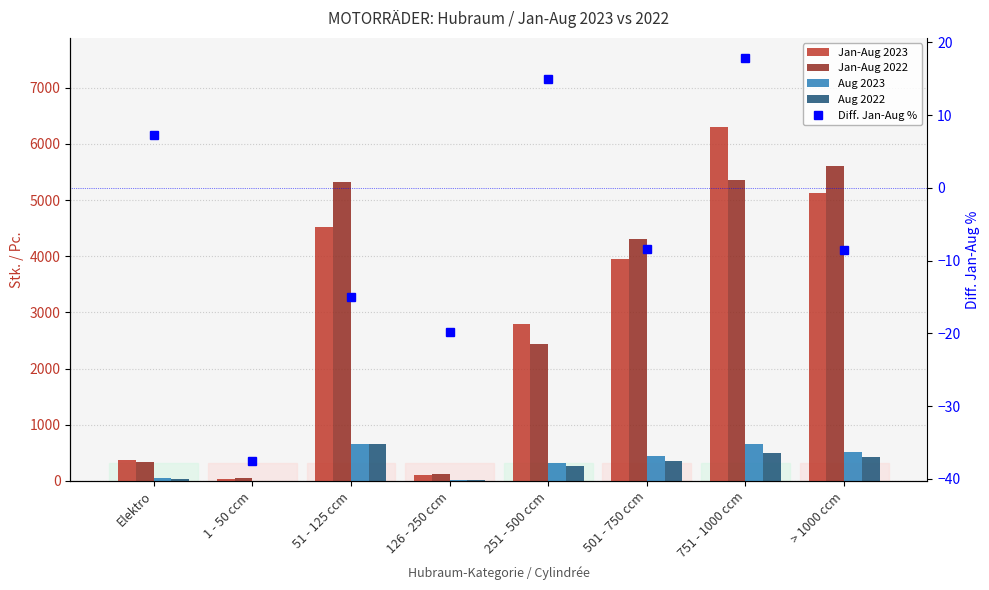

List the series in order of their peak value, highest first.

Jan-Aug 2023, Jan-Aug 2022, Aug 2023, Aug 2022, Diff. Jan-Aug %